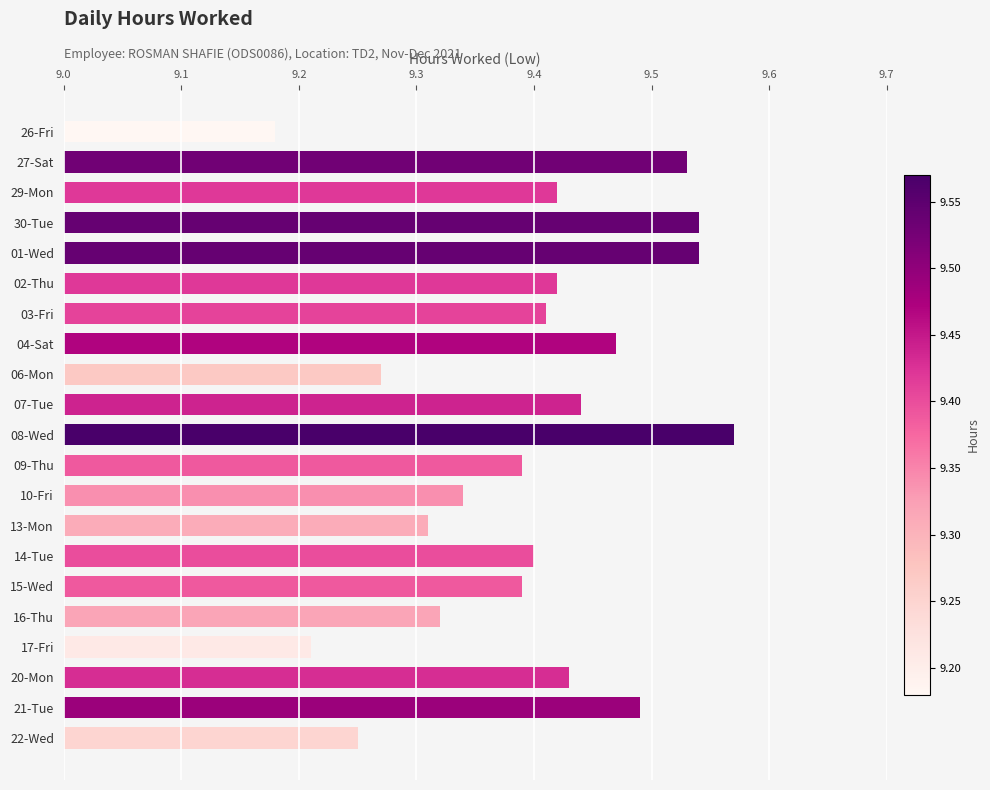

At which category does the chart reach its minimum across all series?

26-Fri